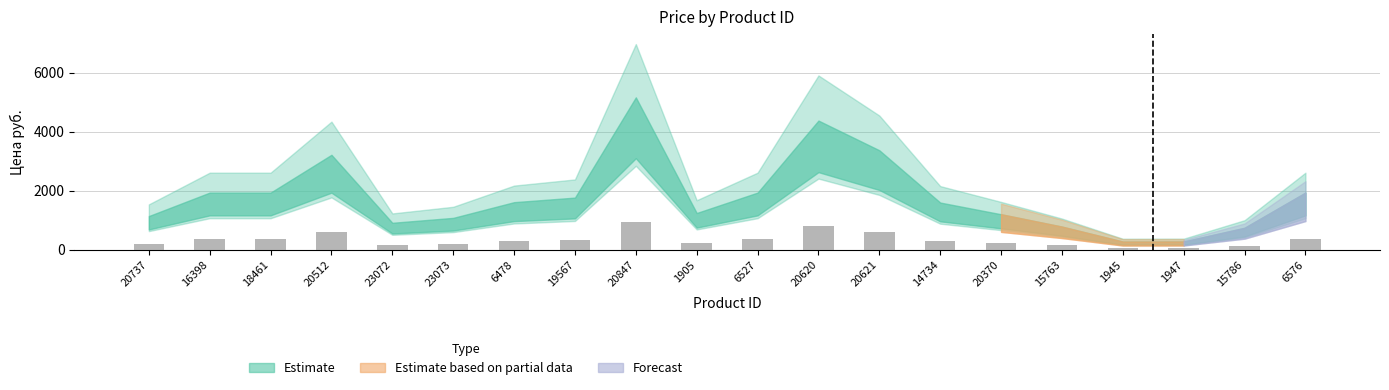

What is the difference between the second highest and minimum values?

738.7